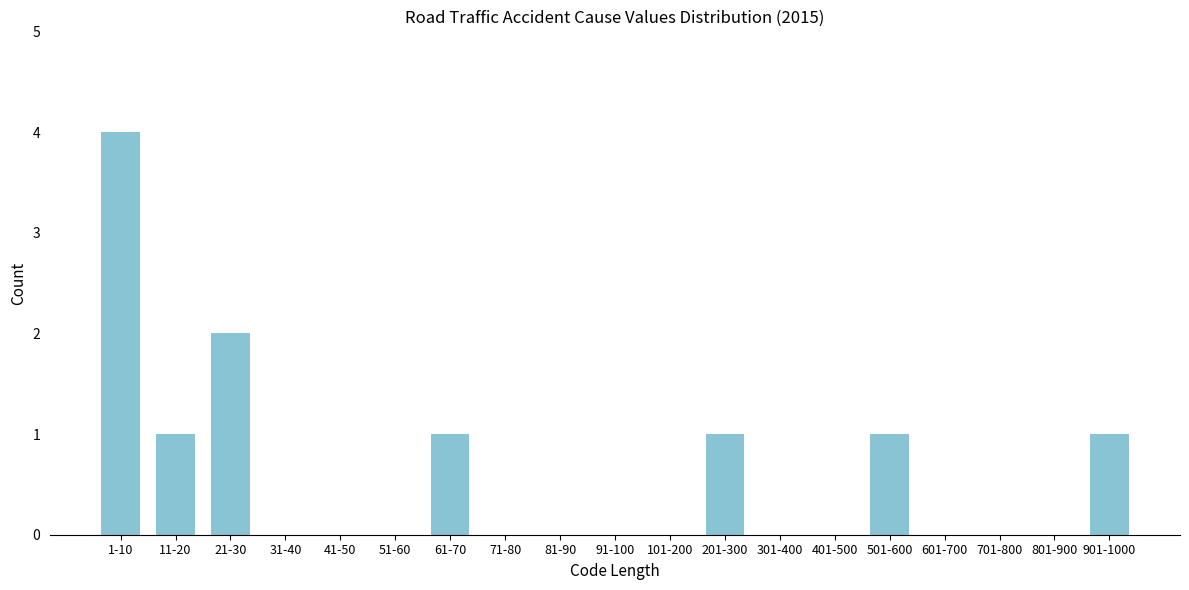

Reading left to right, list all the values displayed in this chart.

1-10=4	11-20=1	21-30=2	31-40=0	41-50=0	51-60=0	61-70=1	71-80=0	81-90=0	91-100=0	101-200=0	201-300=1	301-400=0	401-500=0	501-600=1	601-700=0	701-800=0	801-900=0	901-1000=1